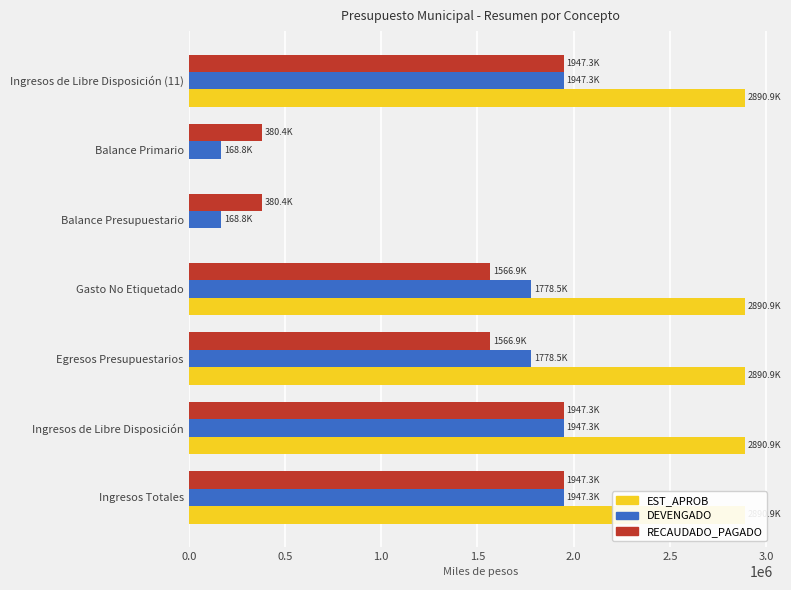

How many data points in EST_APROB are less than 2890904?

2